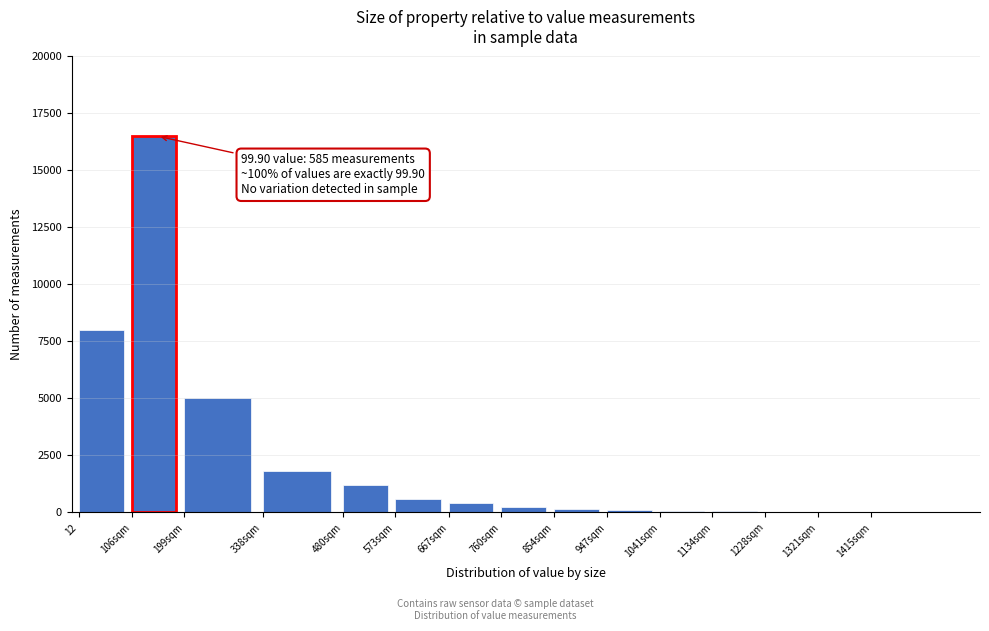

What is the sum of all values?

34230